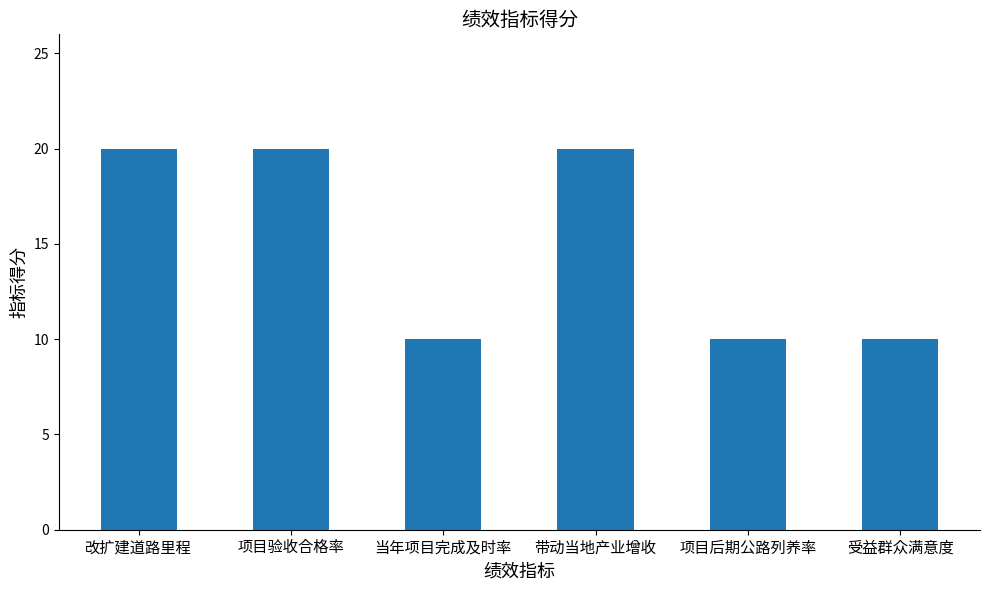

What is the sum of the values at 项目验收合格率 and 受益群众满意度?

30